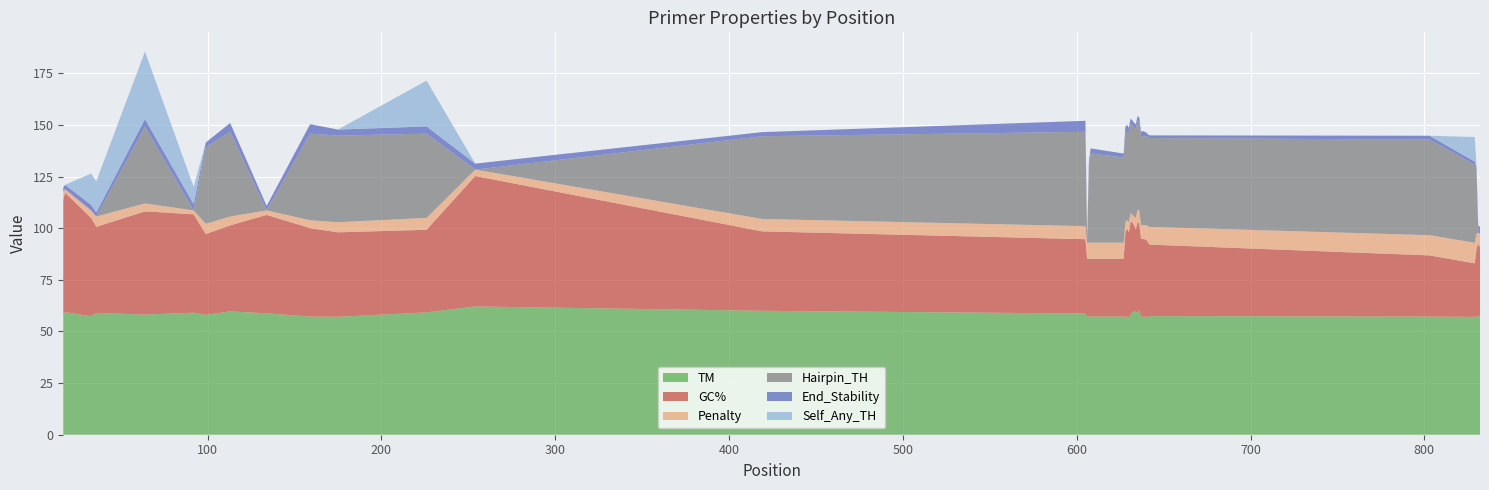

Reading left to right, what are all the values shown in this chart?

PRIMER_LEFT_0_TM: 58.1	59.3	57.4	59.0	58.2	59.1	58.0	59.7	58.8	57.2	57.1	59.2	62.1	60.0	58.7	57.2	57.2	57.2	57.2	57.1	57.1	57.0	57.7	59.4	59.7	59.5	59.0	60.1	57.3	57.3	57.1	57.1	57.0	57.4	57.2	57.1	57.1	57.6	57.5
PRIMER_LEFT_0_GC_PERCENT: 55.6	57.9	47.6	41.7	50.0	47.6	39.1	41.7	47.6	42.9	40.9	40.0	63.2	38.5	36.0	28.0	28.0	28.0	28.0	40.9	42.9	40.9	45.5	43.5	41.7	40.0	44.0	42.3	37.5	37.5	37.5	37.5	36.0	34.6	29.6	25.9	33.3	34.8	33.3
pen: 3.9	1.7	3.6	5.0	3.8	1.9	5.0	4.3	2.2	3.8	4.9	5.8	3.1	6.0	6.3	7.8	7.8	7.8	7.8	4.9	3.9	5.0	4.3	3.6	4.3	5.5	6.0	6.1	6.7	6.7	6.9	6.9	8.0	8.6	9.8	9.9	6.9	5.4	6.5
PRIMER_LEFT_0_HAIRPIN_TH: 0.0	0.0	0.0	0.0	37.1	0.0	37.0	41.1	0.0	41.9	41.9	40.8	0.0	40.0	45.7	0.0	36.2	43.2	41.2	42.7	43.0	43.0	43.0	43.0	43.0	43.0	43.0	43.0	43.0	43.0	43.0	43.0	43.0	43.0	46.2	37.8	30.1	0.0	0.0
PRIMER_LEFT_0_END_STABILITY: 2.1	2.1	2.8	2.0	3.8	3.0	2.4	4.2	2.2	4.6	2.9	3.5	2.9	2.0	5.3	2.7	2.8	2.4	1.9	3.5	3.2	2.6	2.6	2.7	2.3	2.3	2.2	2.0	2.1	2.5	2.2	1.8	1.4	1.3	1.9	1.5	2.0	3.2	3.6
PRIMER_LEFT_0_SELF_ANY_TH: 0.0	0.0	15.1	15.1	32.7	8.4	0.0	0.0	0.0	0.0	0.0	22.2	0.0	0.0	0.0	0.0	0.0	0.0	0.0	0.0	0.0	0.0	0.0	0.0	0.0	0.0	0.0	0.0	0.0	0.0	0.0	0.0	0.0	0.0	0.0	11.9	0.0	0.0	0.0